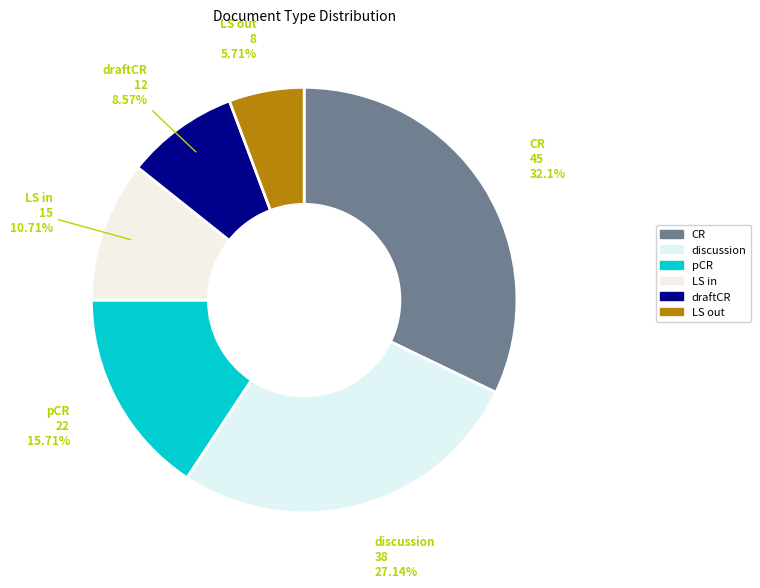

How many segments does this pie chart have?

6